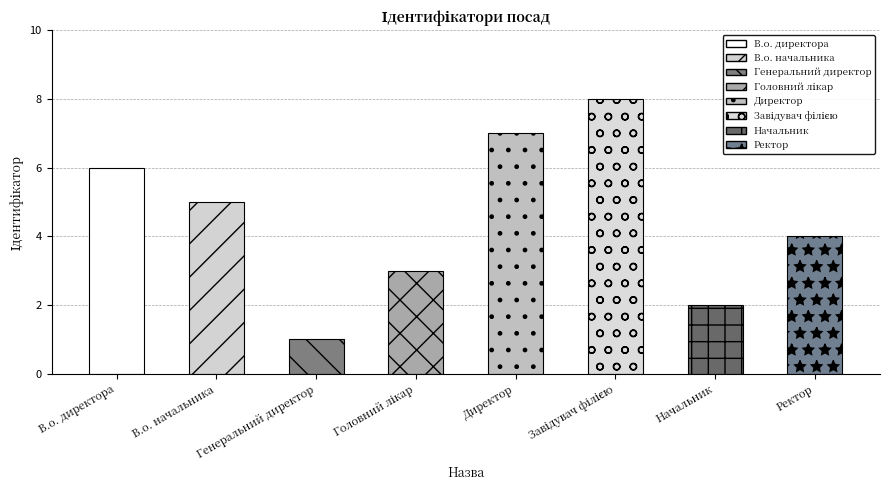

The value at Директор is 4. True or false?

False